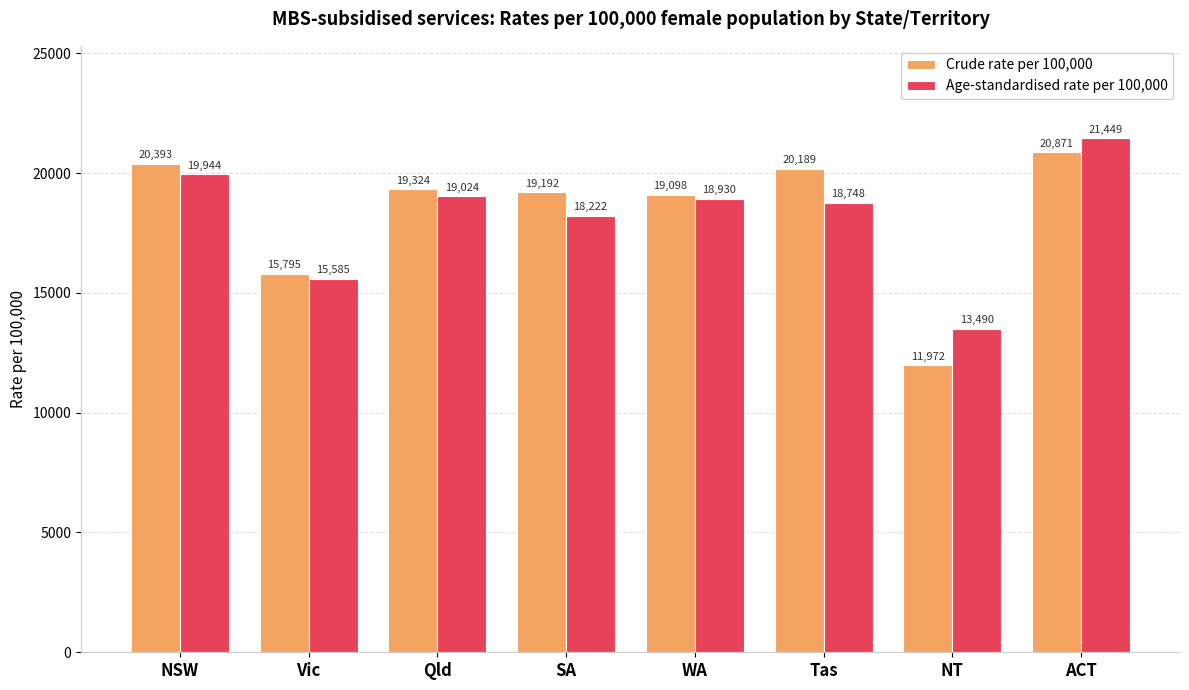

What is the lowest value of the Crude rate per 100,000 series?

11972